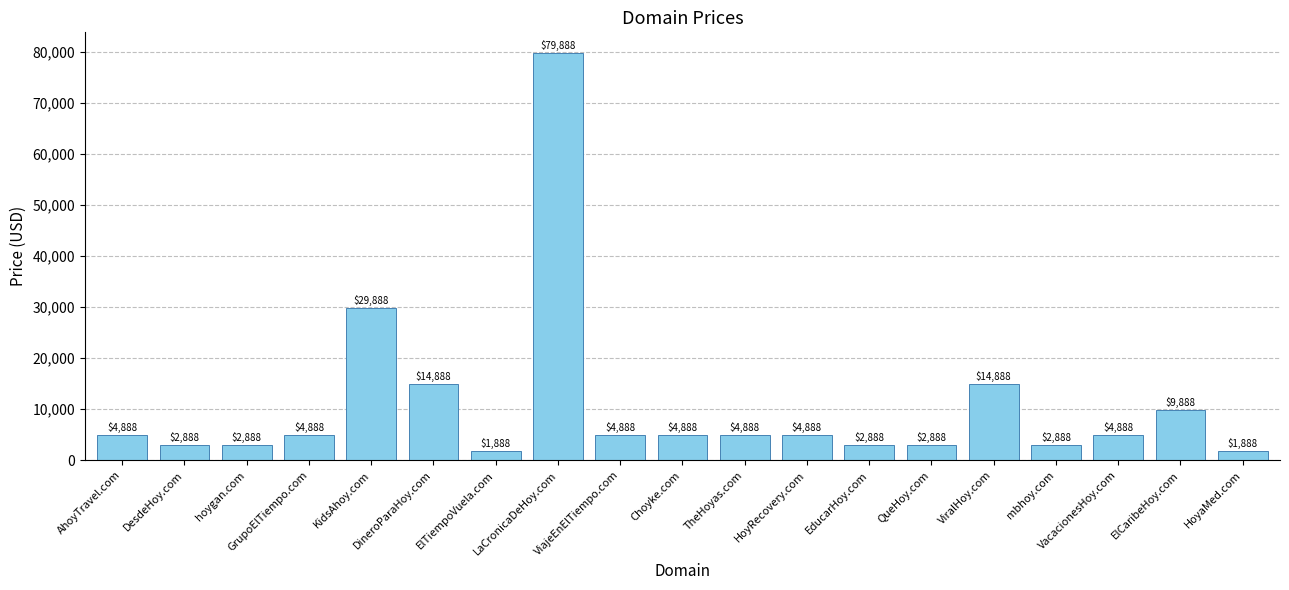

Reading left to right, list all the values displayed in this chart.

AhoyTravel.com=4888	DesdeHoy.com=2888	hoygan.com=2888	GrupoElTiempo.com=4888	KidsAhoy.com=29888	DineroParaHoy.com=14888	ElTiempoVuela.com=1888	LaCronicaDeHoy.com=79888	ViajeEnElTiempo.com=4888	Choyke.com=4888	TheHoyas.com=4888	HoyRecovery.com=4888	EducarHoy.com=2888	QueHoy.com=2888	ViralHoy.com=14888	mbhoy.com=2888	VacacionesHoy.com=4888	ElCaribeHoy.com=9888	HoyaMed.com=1888